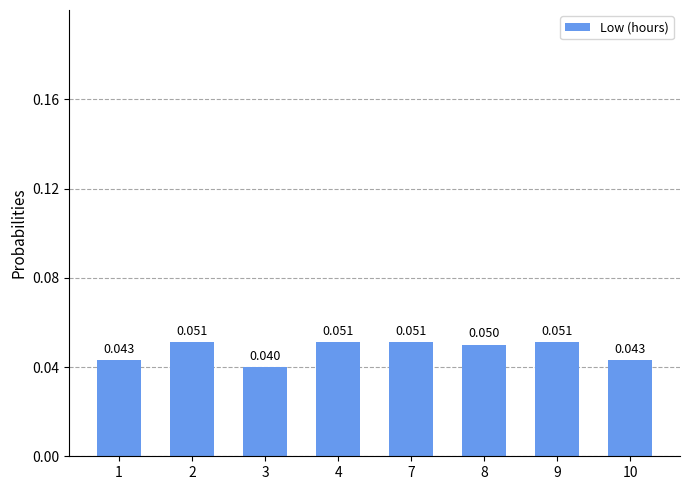

Is it true that the value at 1 is 0.0?

False